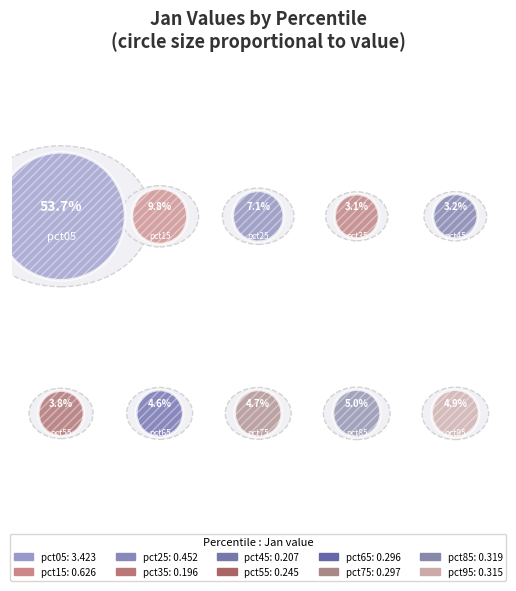

Which slice is the largest?

pct05